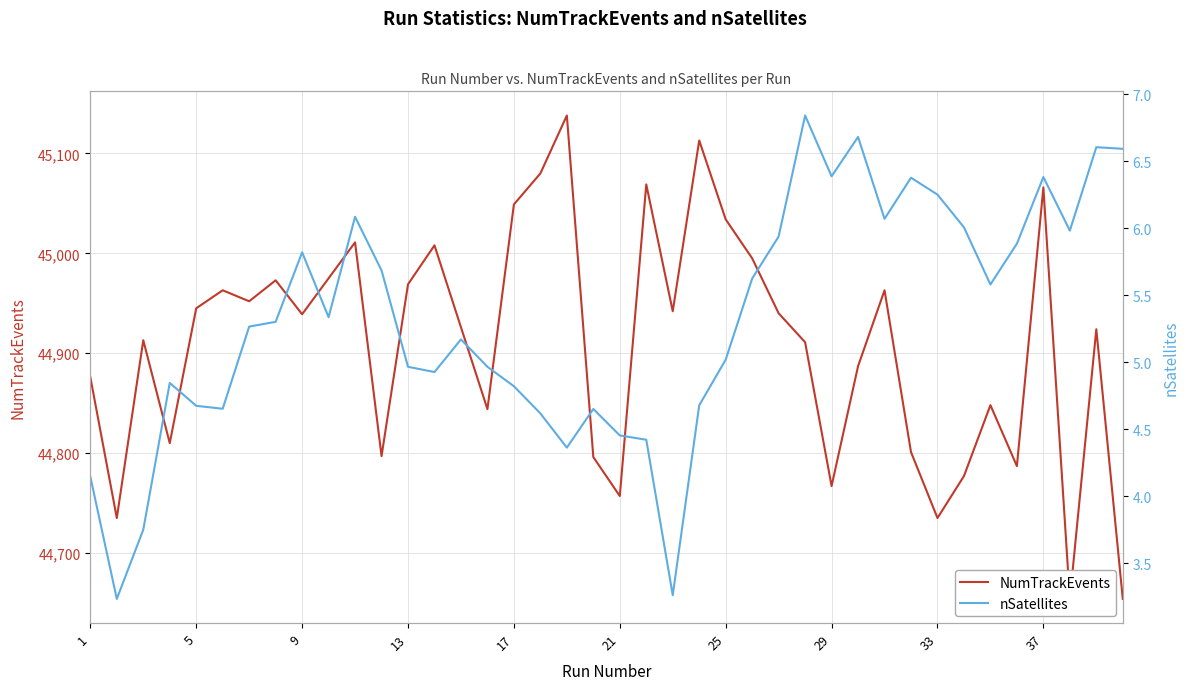

True or false: NumTrackEvents and nSatellites cross at least once.

False